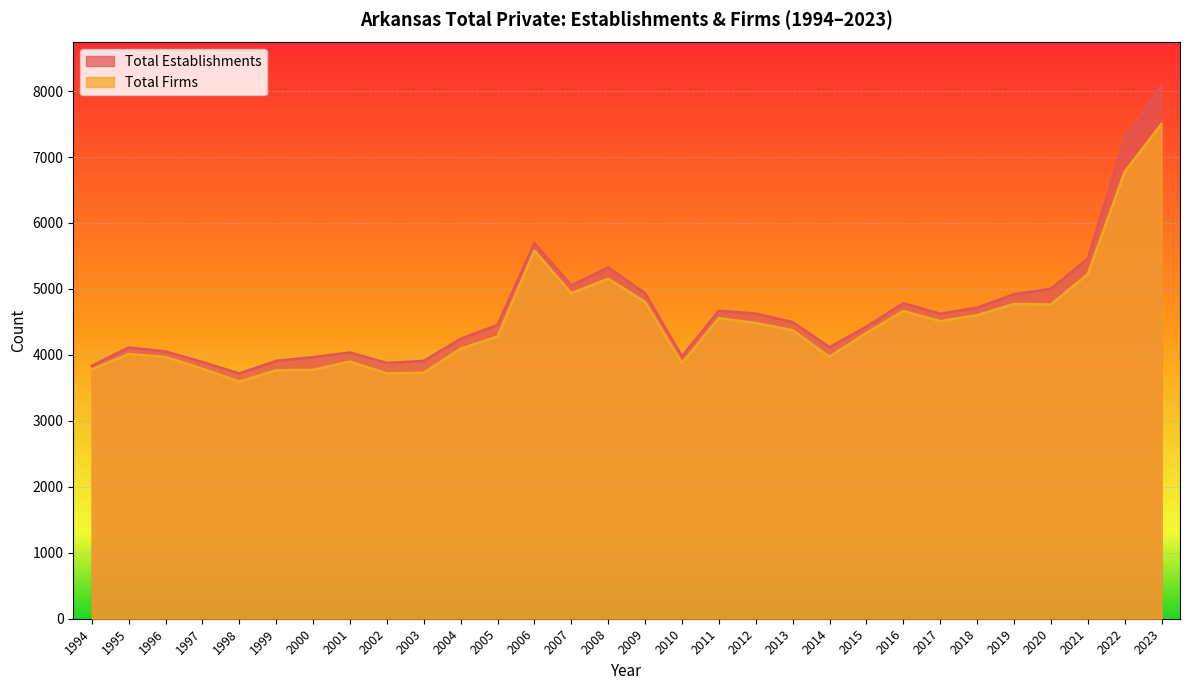

Rank the series by their maximum value, from lowest to highest.

Total Firms, Total Establishments